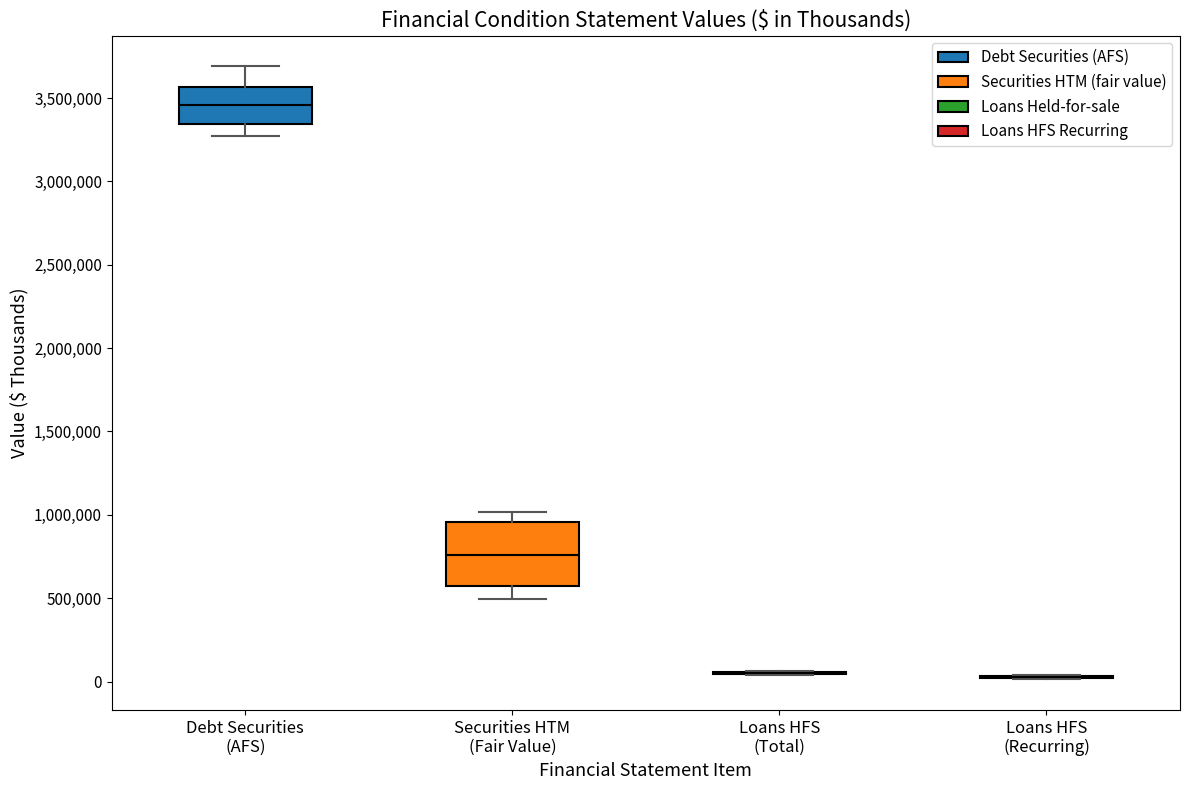

Which box is the tallest, from its lower edge to its upper edge?

Securities HTM (Fair Value)